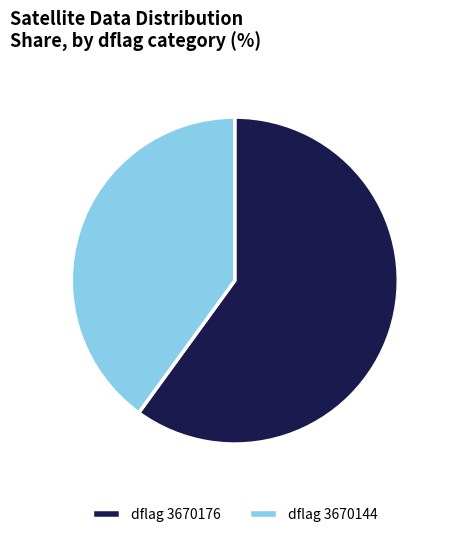

True or false: dflag 3670176 accounts for 60% of the total.

True